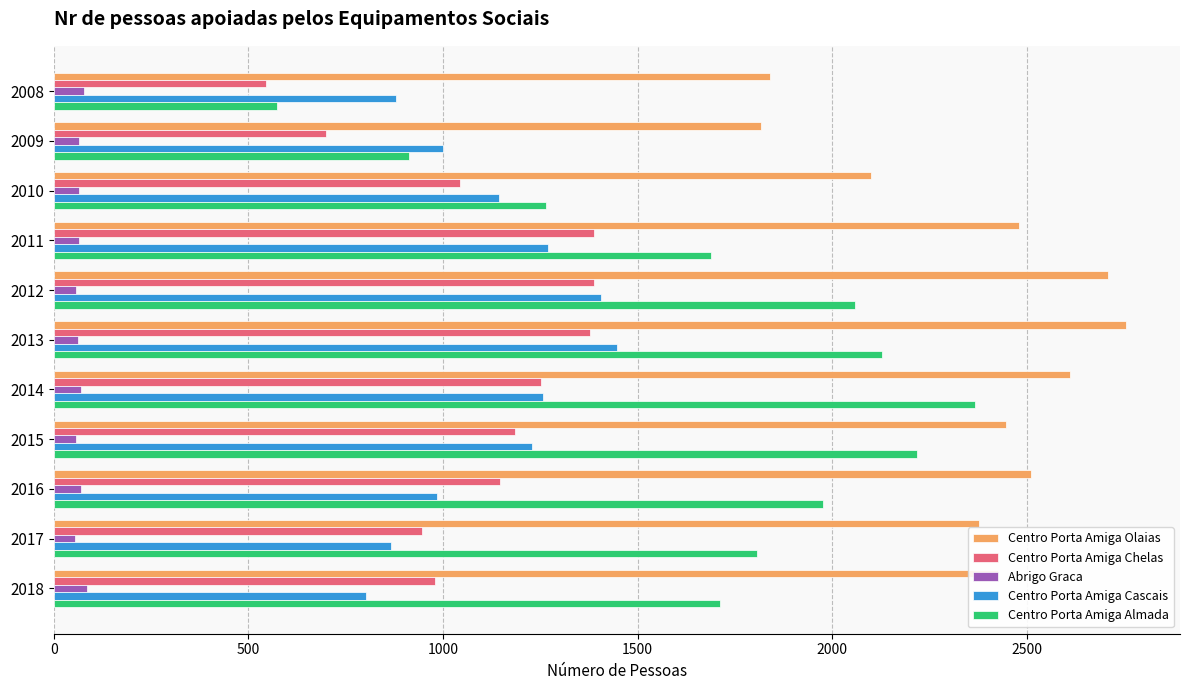

Between 2015 and 2018, which series saw the biggest shift?

Centro Porta Amiga Almada